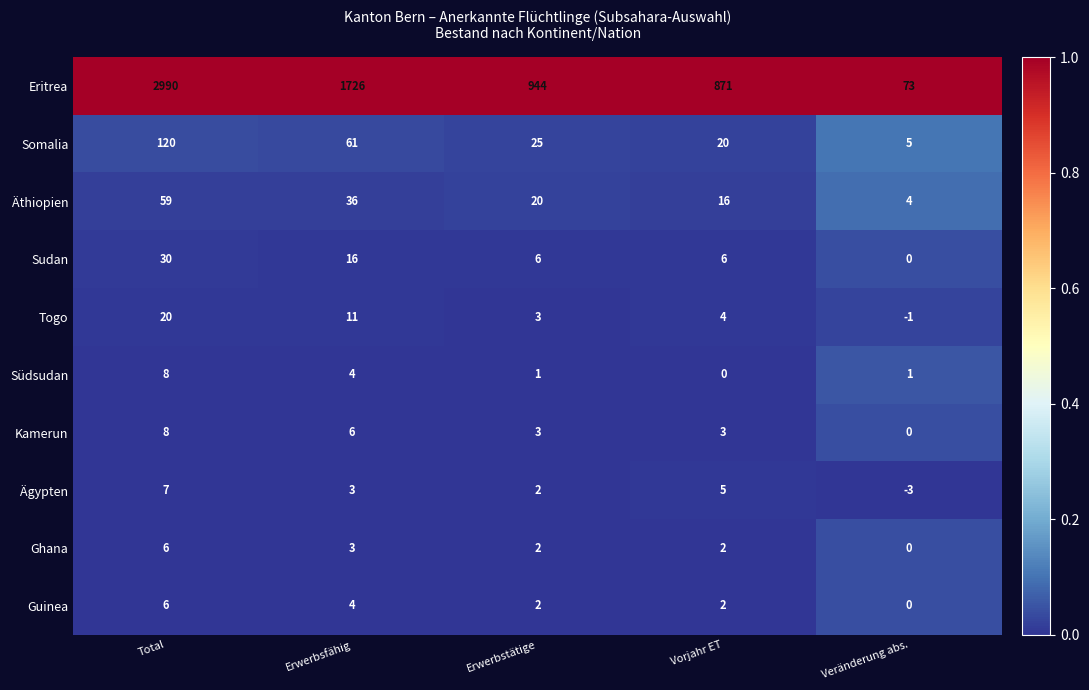

What is the greatest value displayed?

2990